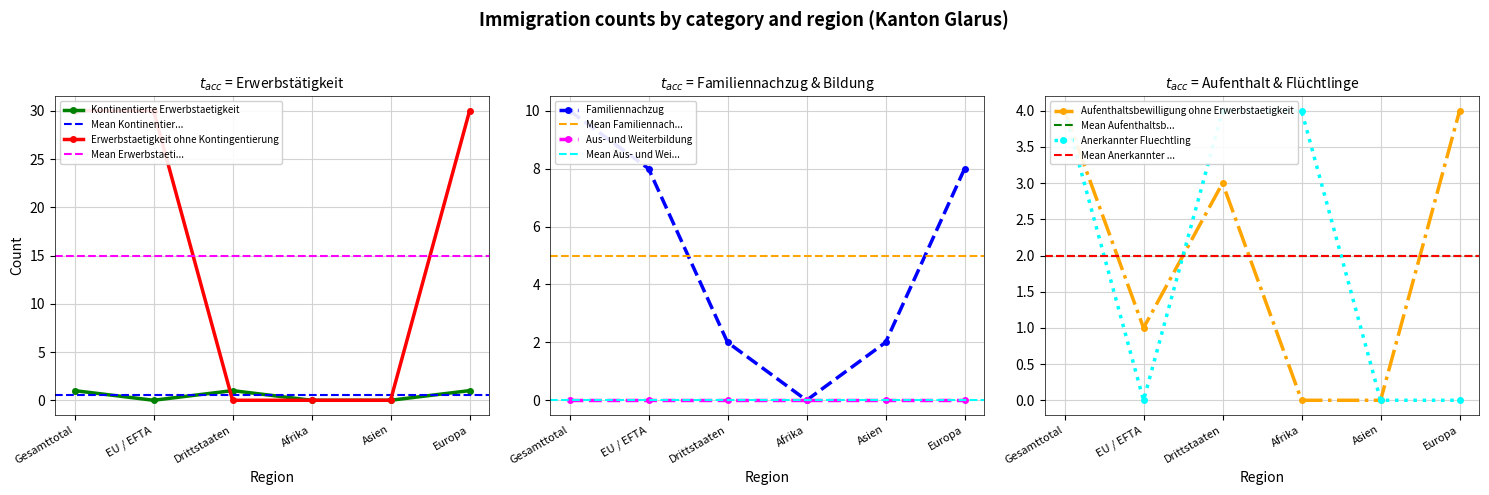

True or false: Anerkannter Fluechtling and Kontinentierte Erwerbstaetigkeit intersect in this chart.

False